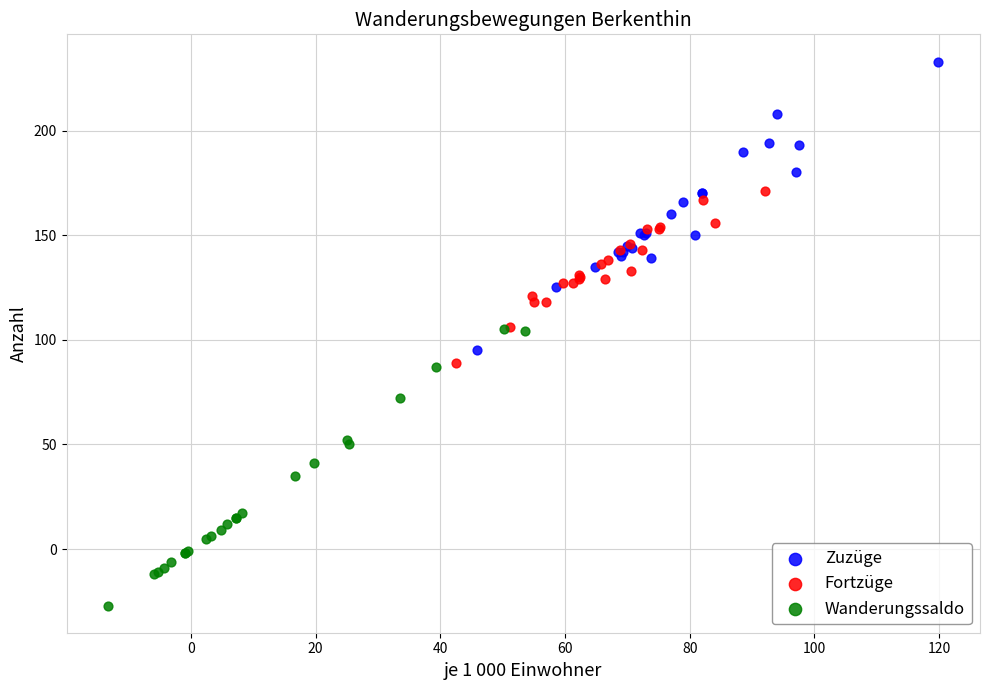

Which series reaches the minimum Y coordinate?

Wanderungssaldo